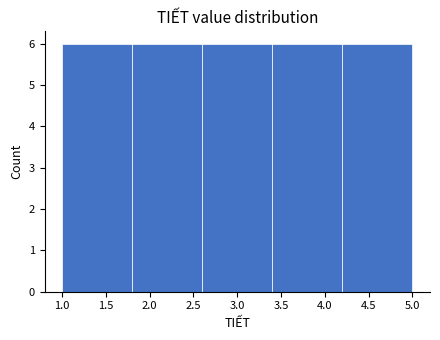

What is the height of the bar covering 3.4 to 4.2 on the x-axis? The values are not printed on the chart, so give them approximately, as read against the axis.

6